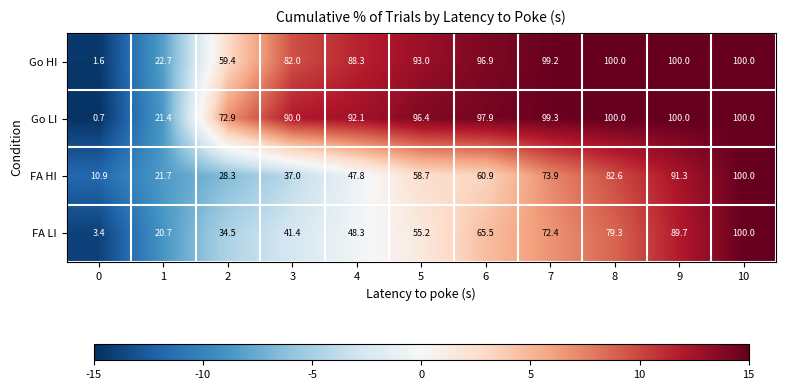

List the labels in order of FA LI value, largest first.

10, 9, 8, 7, 6, 5, 4, 3, 2, 1, 0